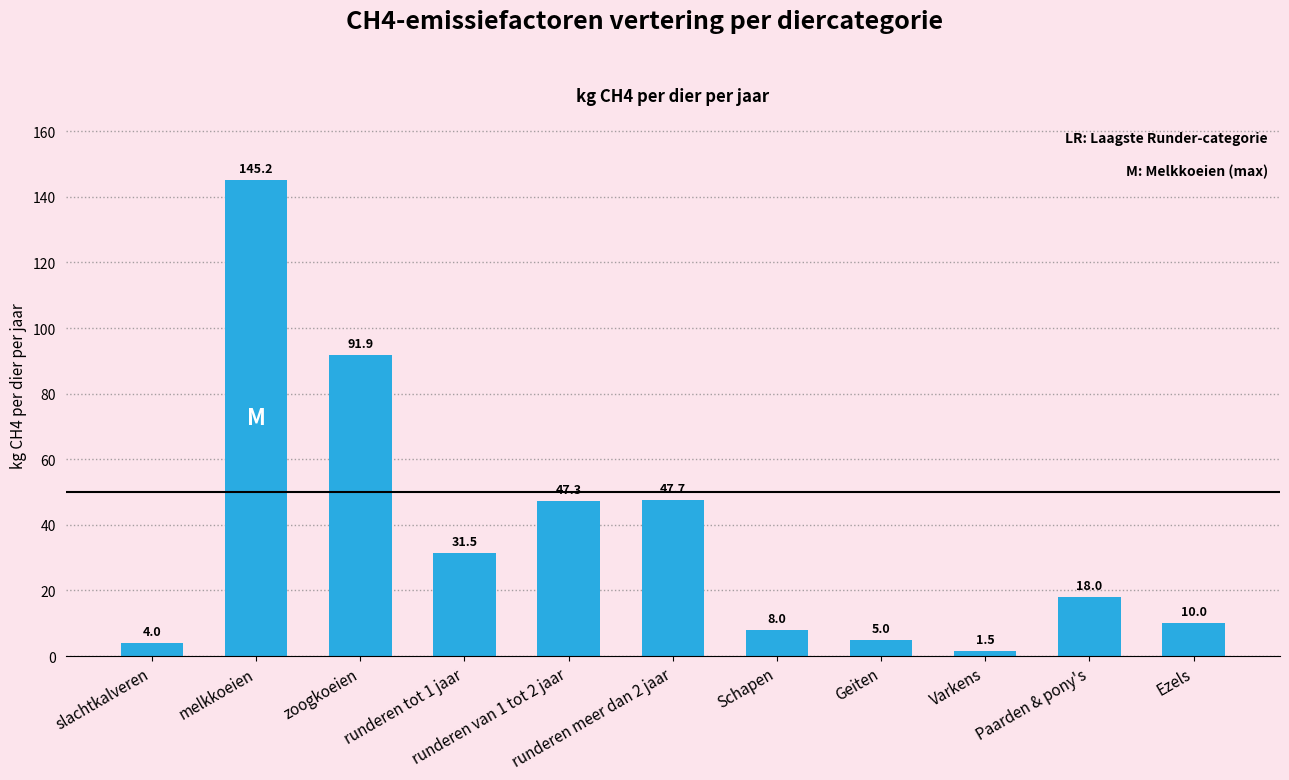

Between Schapen and Varkens, which is larger?

Schapen